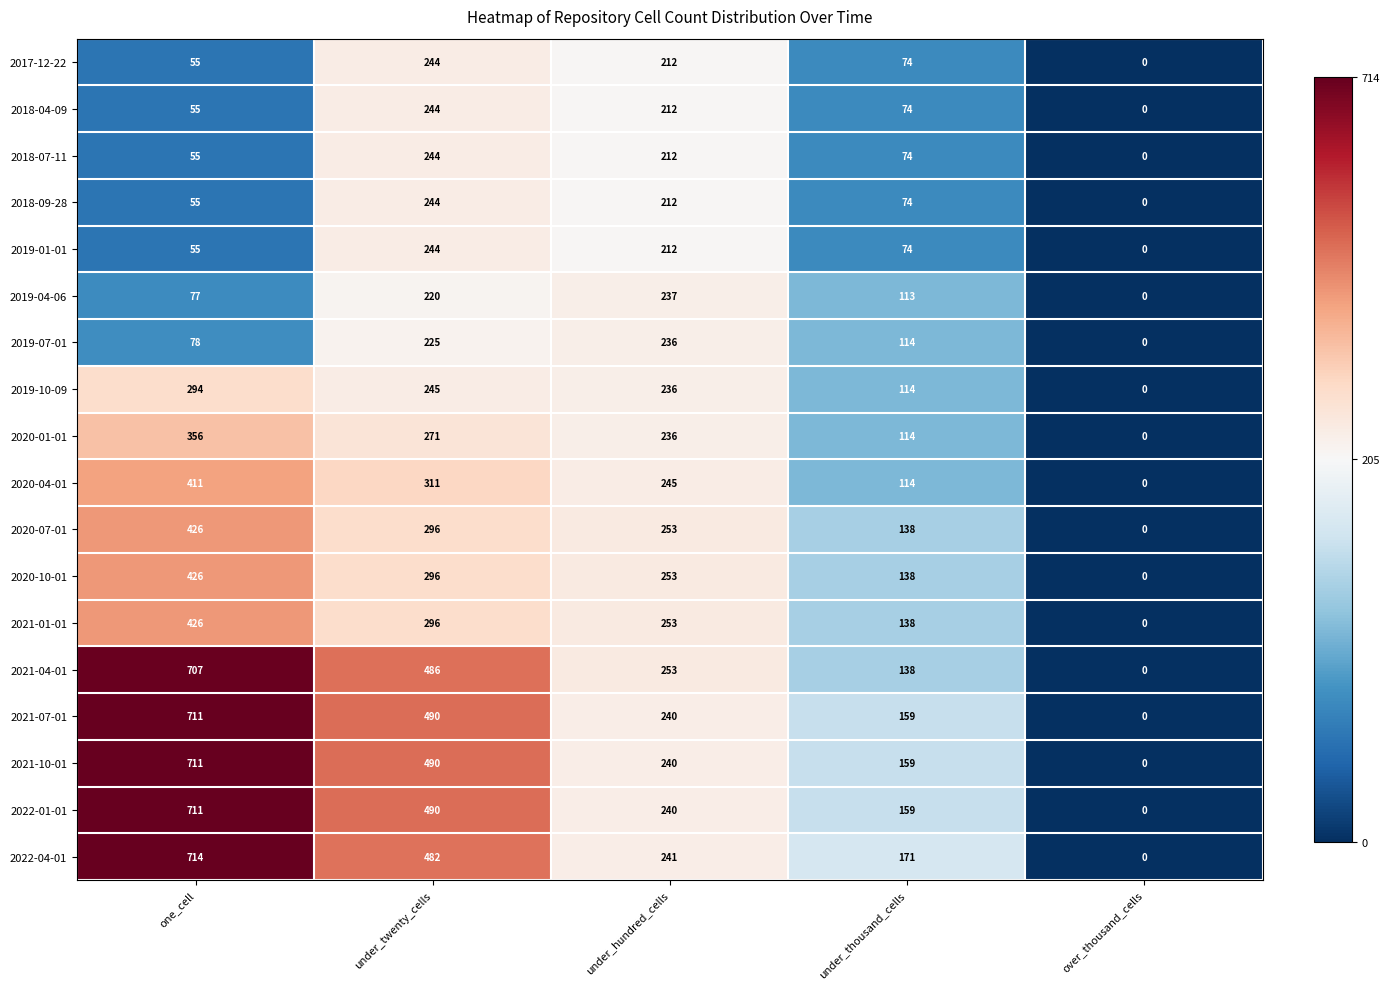

Between under_thousand_cells and over_thousand_cells, which series saw the biggest shift?

2022-04-01